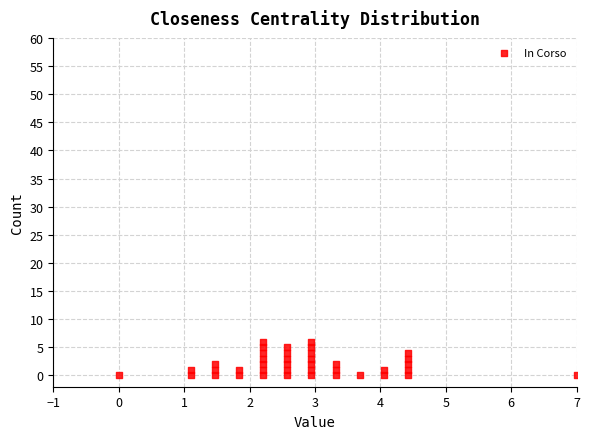

What is the range of Y values (max minus min)?

6